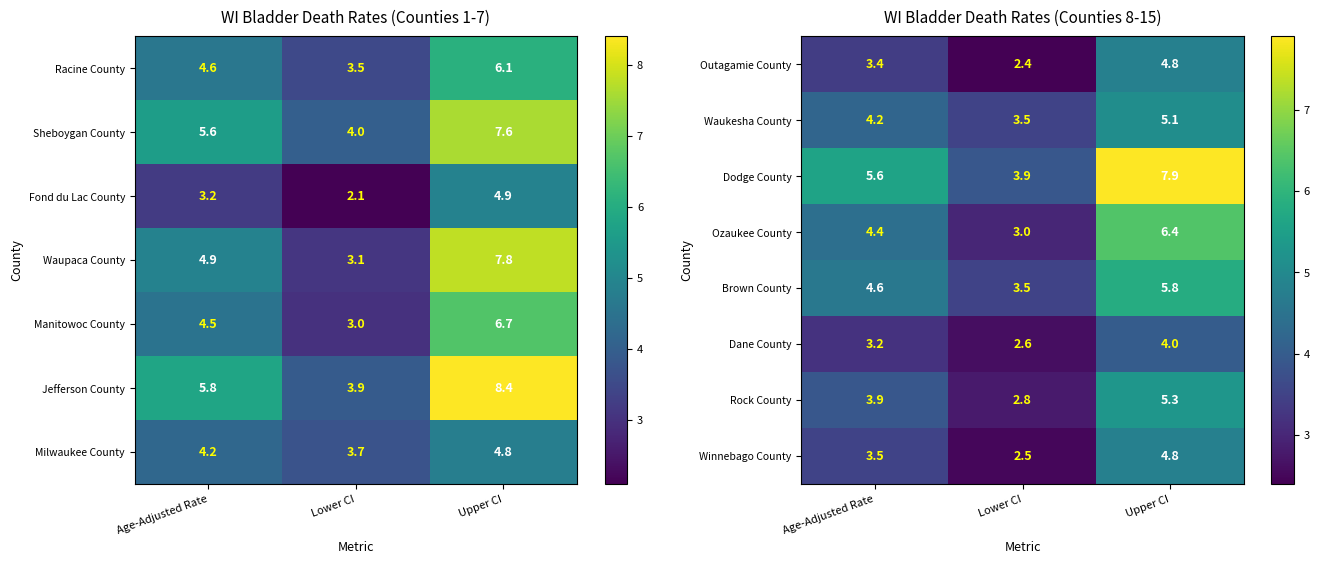

Which category has the highest value in the Waukesha County series?

Upper CI